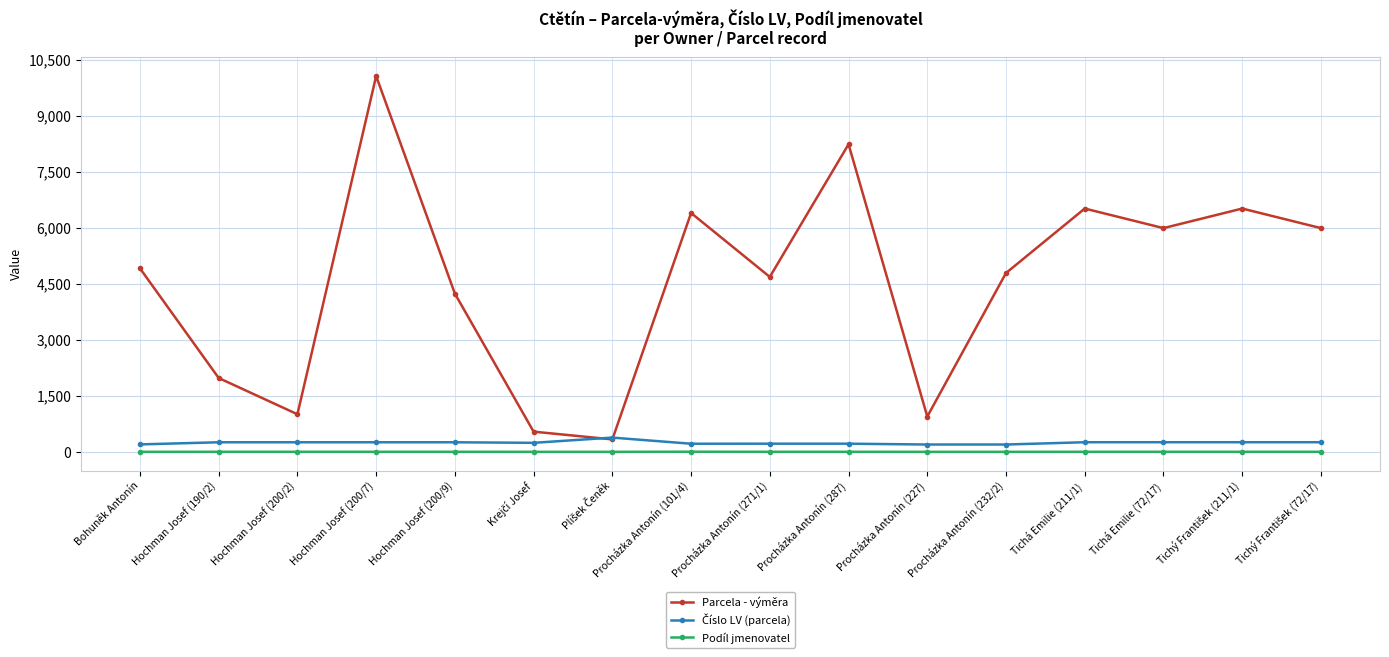

Count the number of data series in this chart.

3